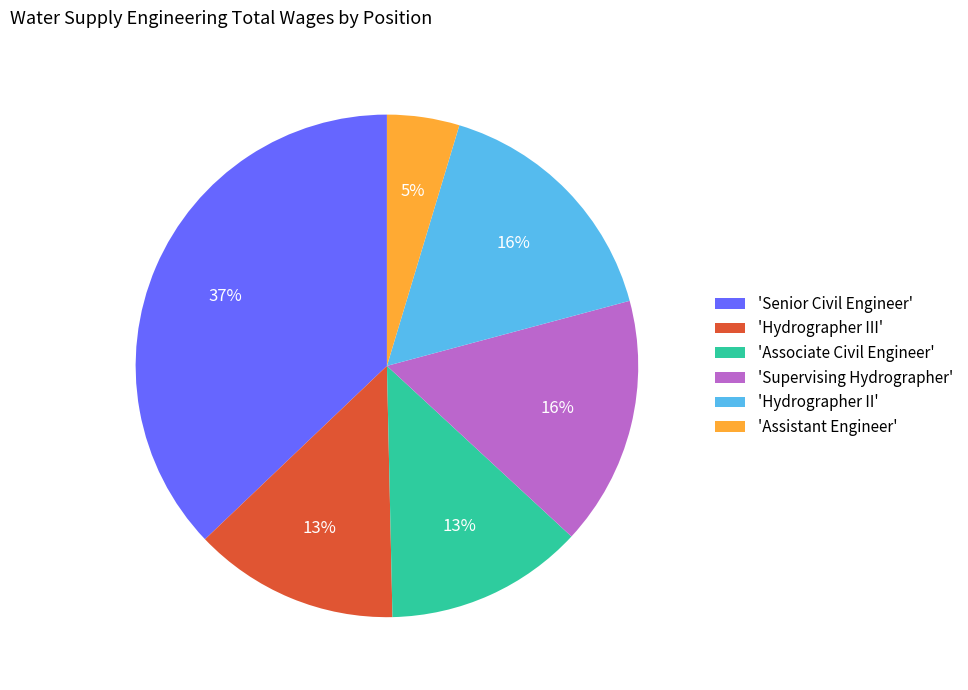

What is the ratio of the value at 'Associate Civil Engineer' to the value at 'Supervising Hydrographer'?

0.8